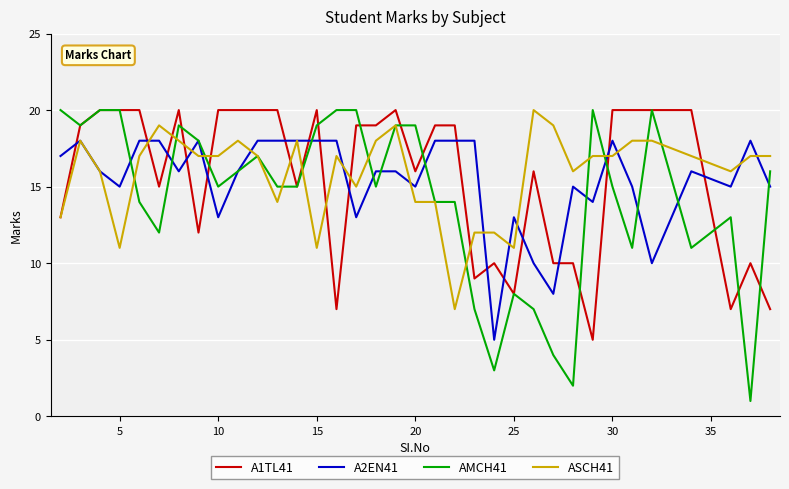

Which series has the largest range (max minus min)?

AMCH41